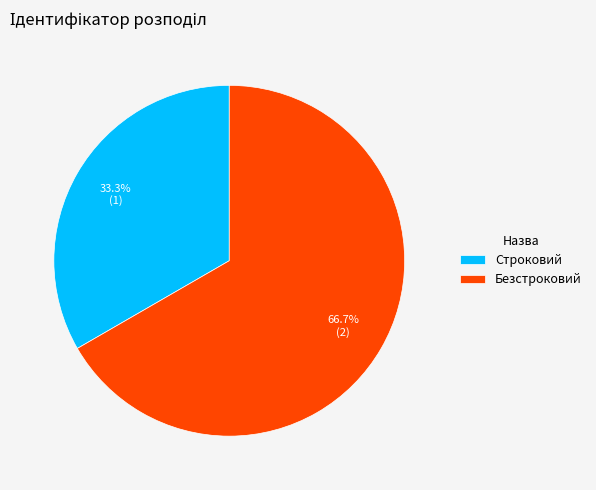

Which slice is the largest?

Безстроковий